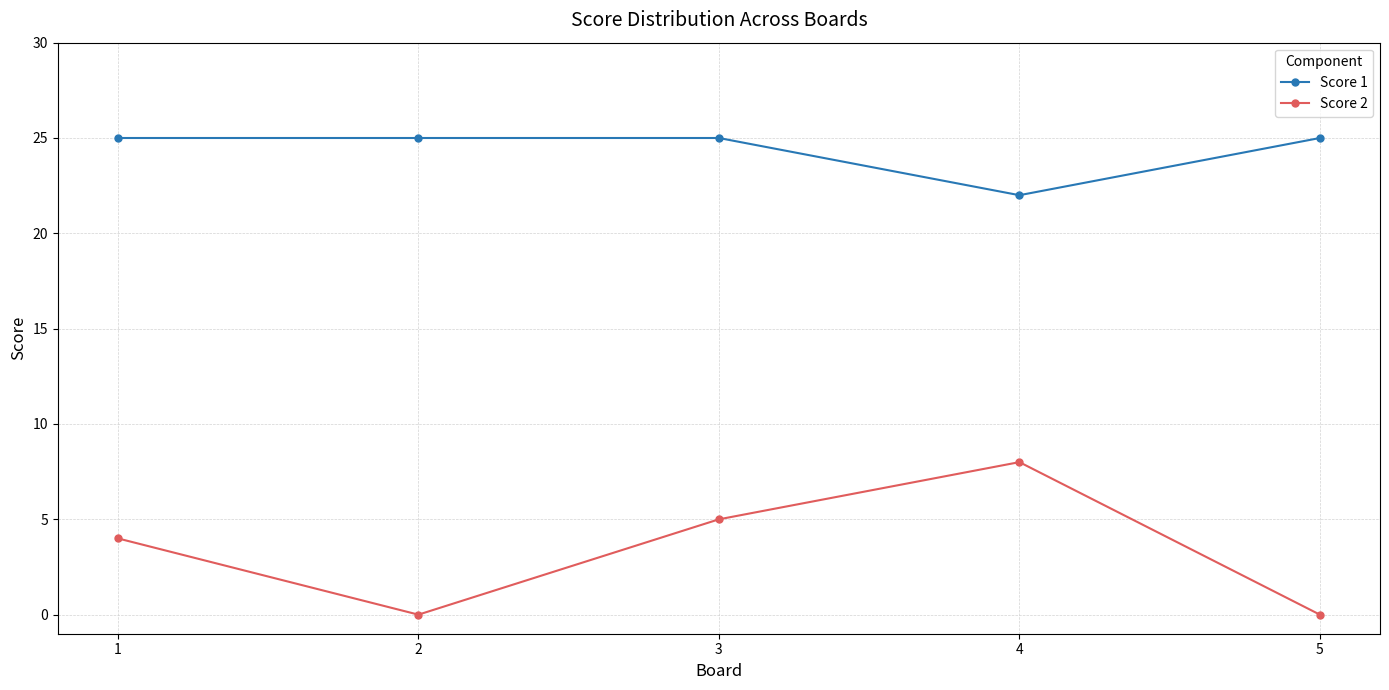

What is the minimum value for Score 1?

22